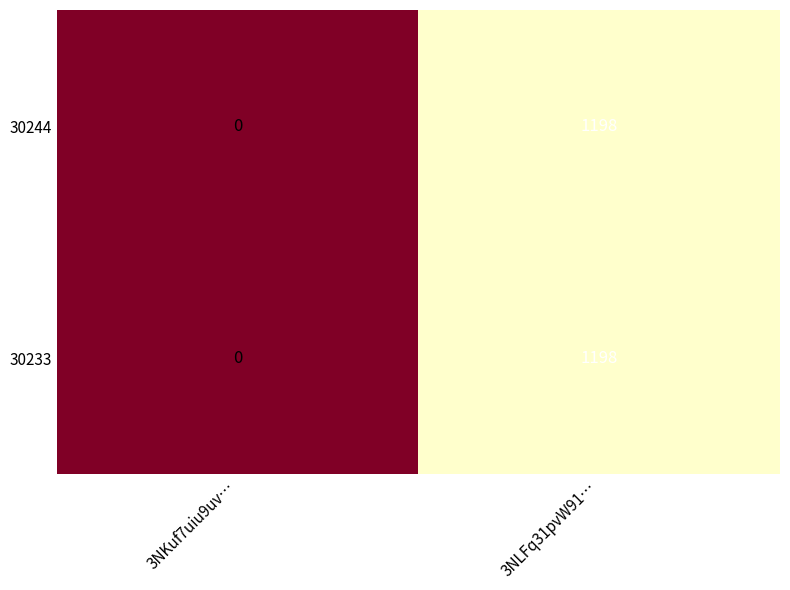

List the labels in order of 30244 value, smallest first.

3NKuf7uiu9uv…, 3NLFq31pvW91…